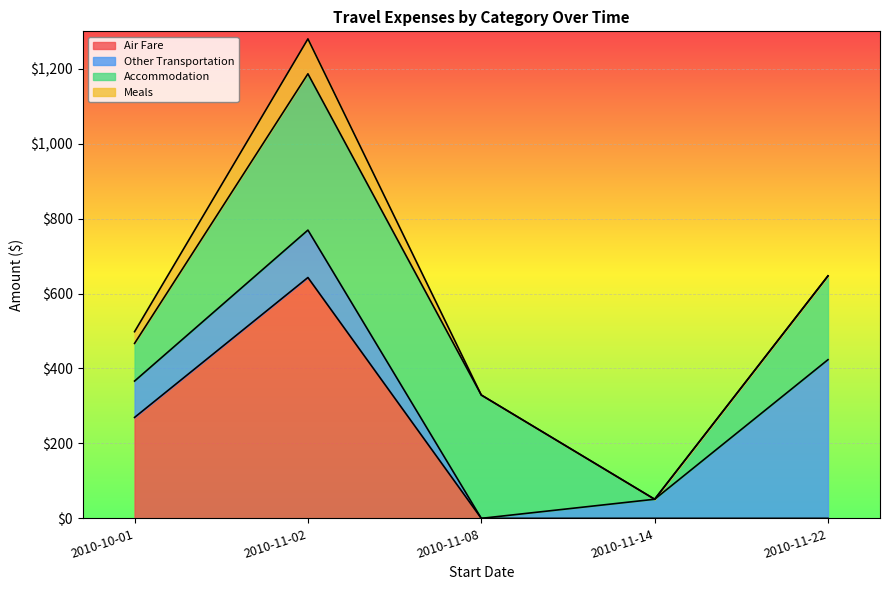

The Meals series shows 0.0 at 2010-11-14. True or false?

True